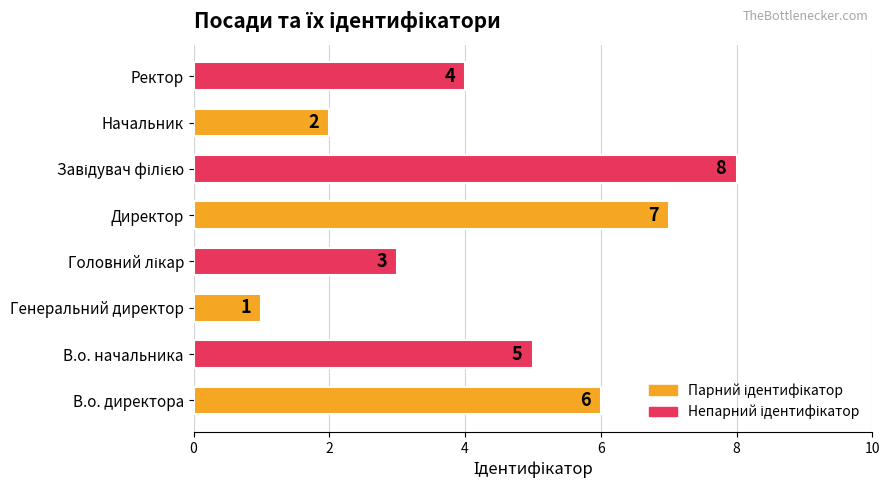

Reading top to bottom, list all the values displayed in this chart.

4	2	8	7	3	1	5	6